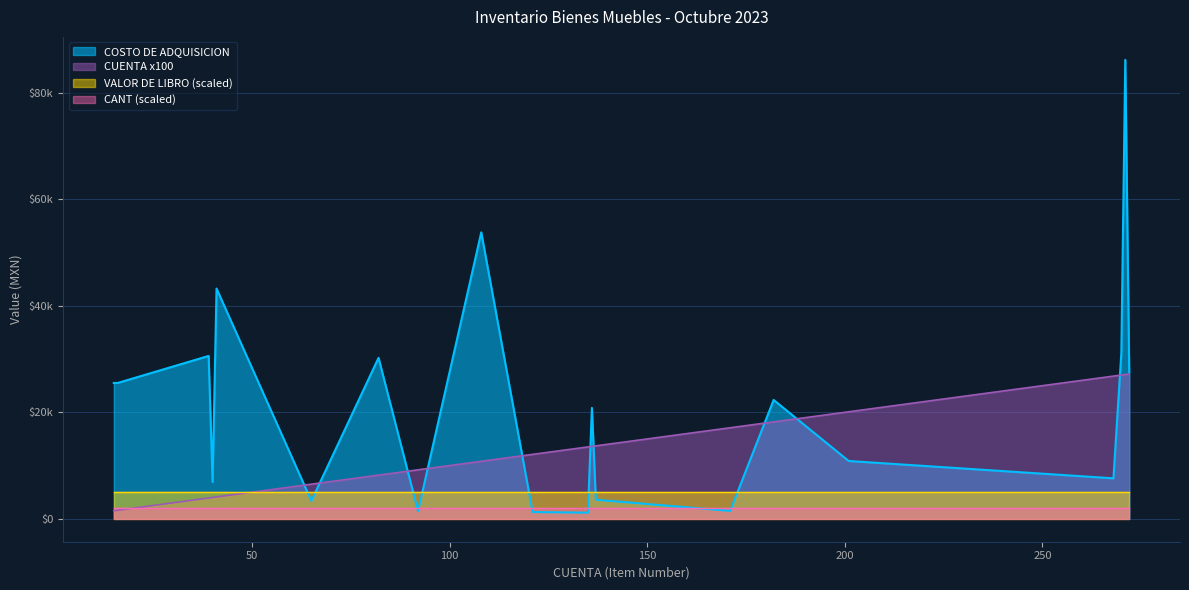

What is the sum of the COSTO DE ADQUISICION values at 108 and 268?

61403.3